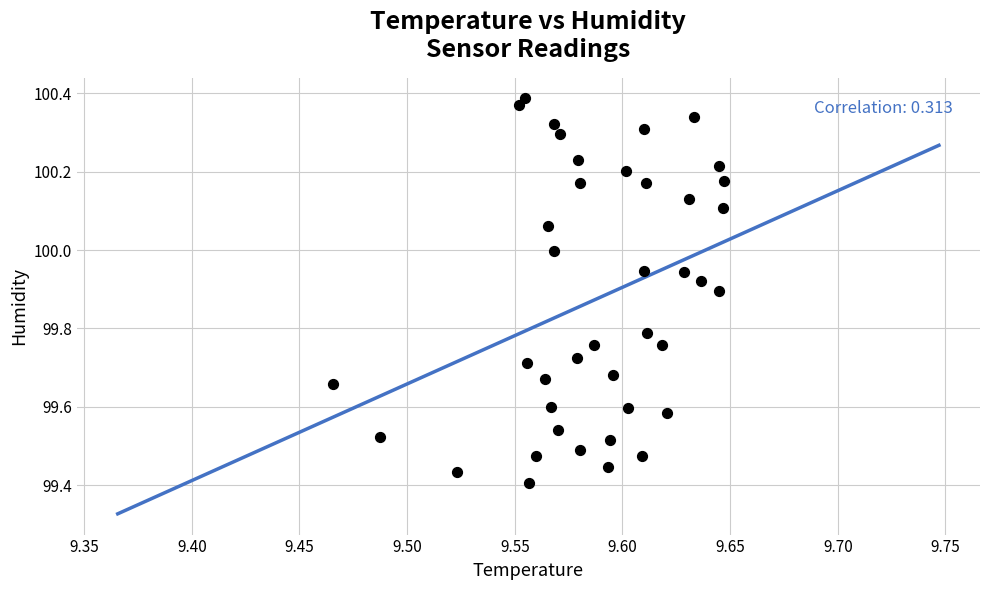

What is the range of Y values (max minus min)?

1.0